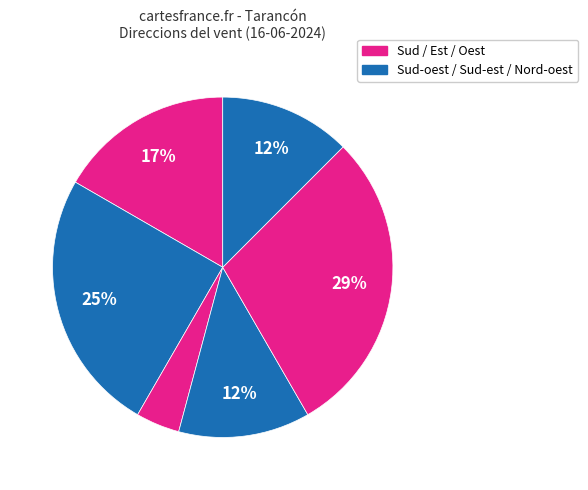

To the nearest percent, what is the average slice percentage?

17%